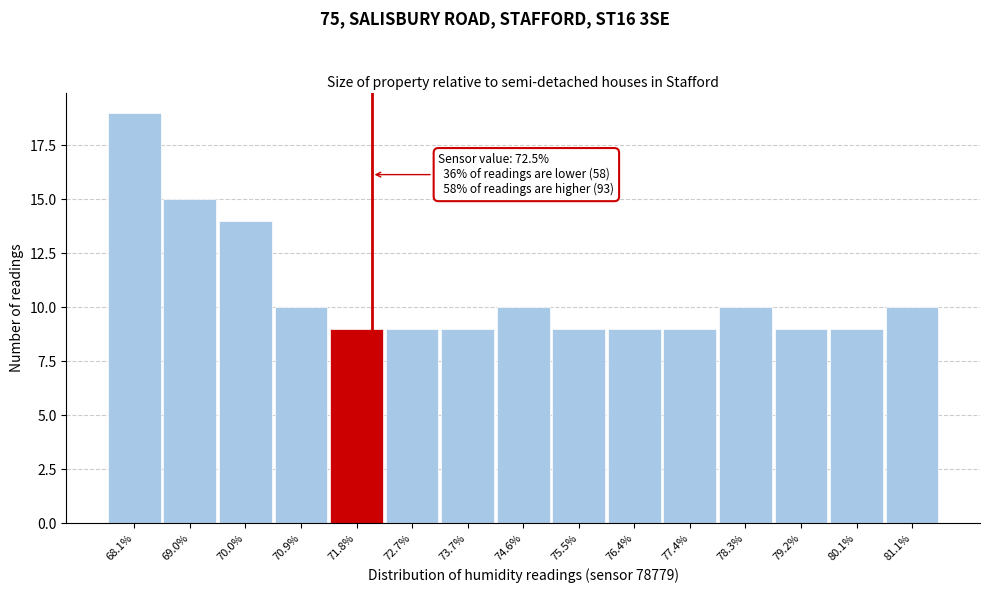

Reading left to right, what are all the values shown in this chart?

68.1%=19	69.0%=15	70.0%=14	70.9%=10	71.8%=9	72.7%=9	73.7%=9	74.6%=10	75.5%=9	76.4%=9	77.4%=9	78.3%=10	79.2%=9	80.1%=9	81.1%=10